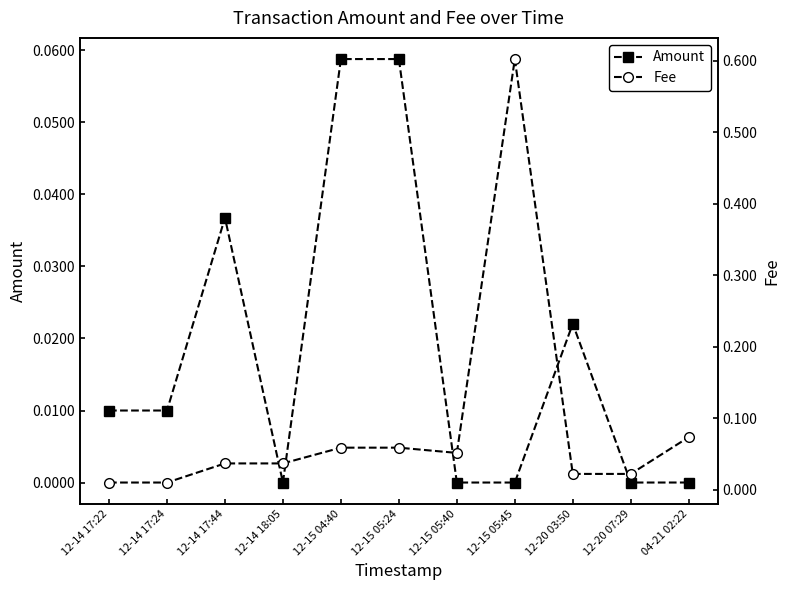

Reading right to left, extract all data points from this chart.

Amount: 04-21 02:22=0.0	12-20 07:29=0.0	12-20 03:50=0.0	12-15 05:45=0.0	12-15 05:40=0.0	12-15 05:24=0.1	12-15 04:40=0.1	12-14 18:05=0.0	12-14 17:44=0.0	12-14 17:24=0.0	12-14 17:22=0.0
Fee: 04-21 02:22=0.1	12-20 07:29=0.0	12-20 03:50=0.0	12-15 05:45=0.6	12-15 05:40=0.1	12-15 05:24=0.1	12-15 04:40=0.1	12-14 18:05=0.0	12-14 17:44=0.0	12-14 17:24=0.0	12-14 17:22=0.0